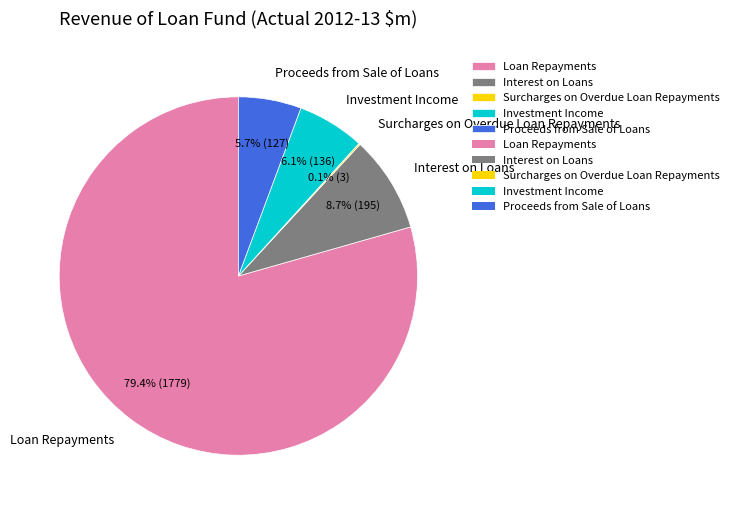

Does Investment Income represent more than half of the total?

No